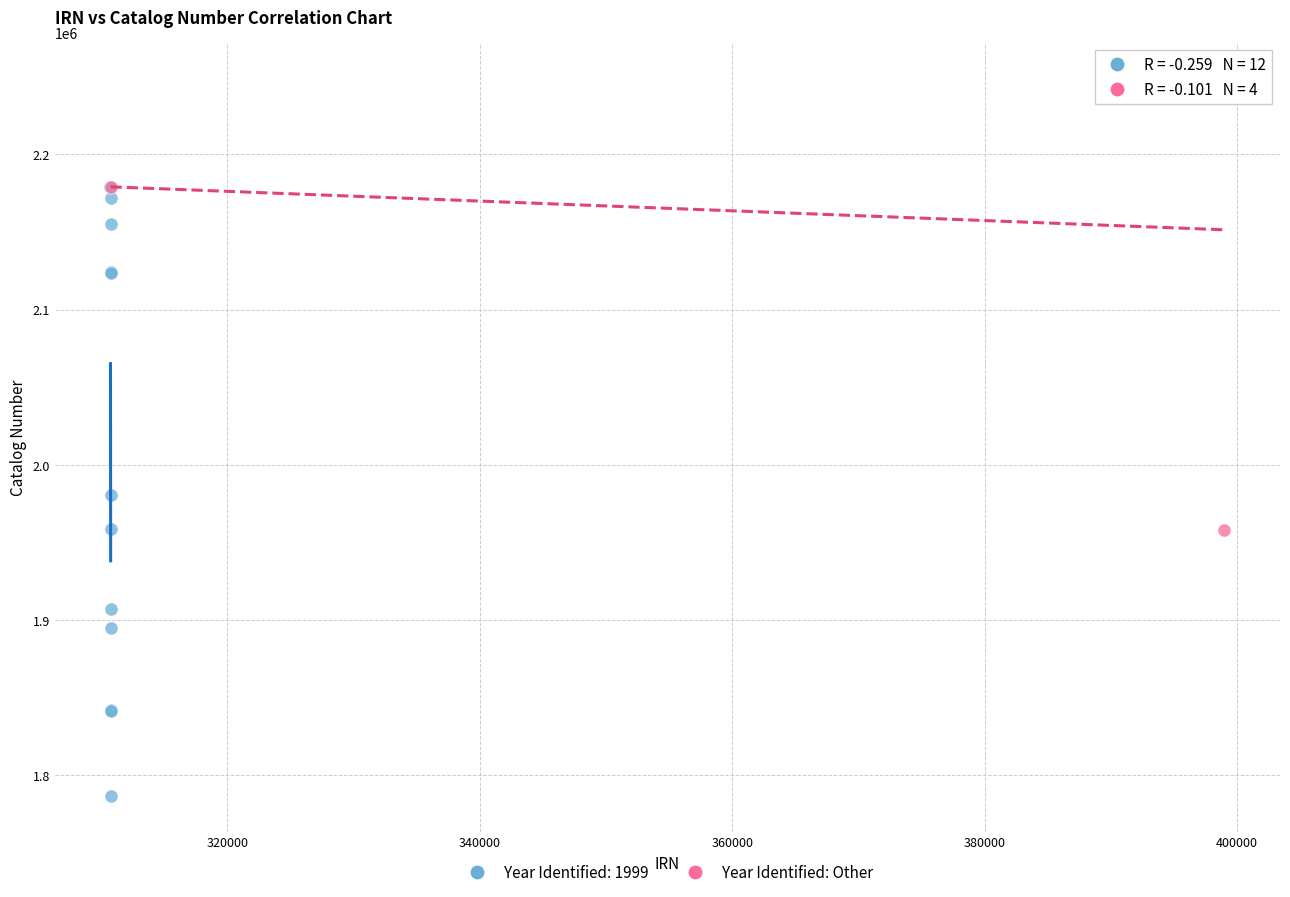

Which series contains the lowest Y value?

Year Identified: 1999